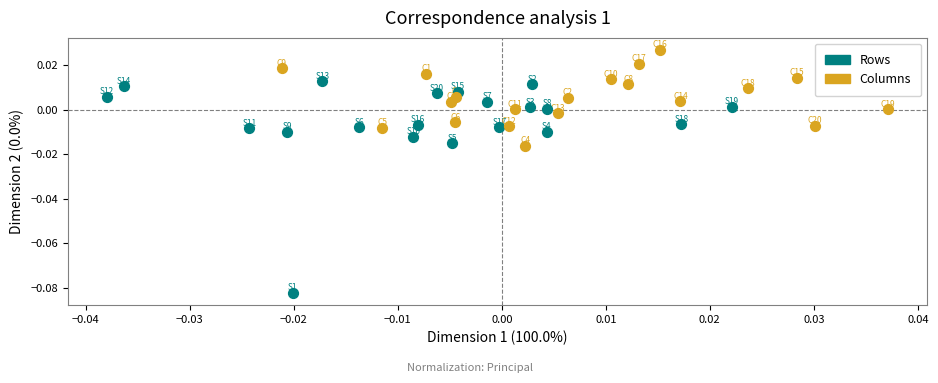

Which series has the widest spread of Y values?

Rows